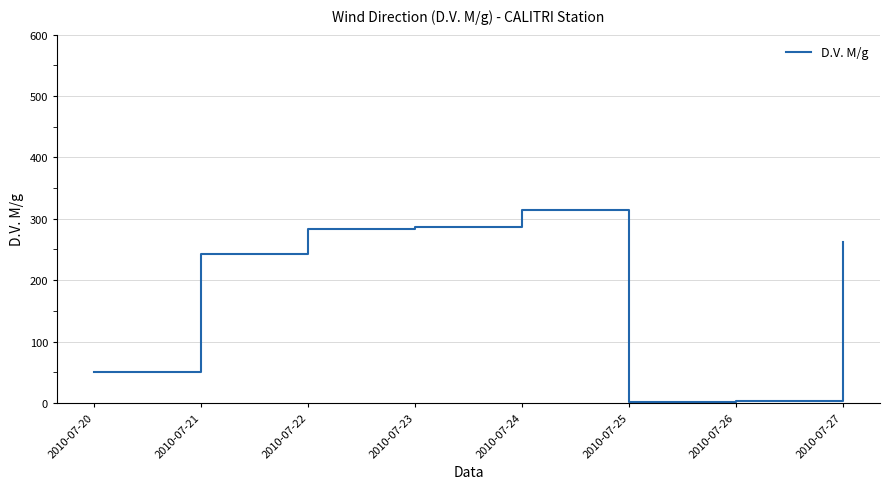

What is the sum of all values?

1445